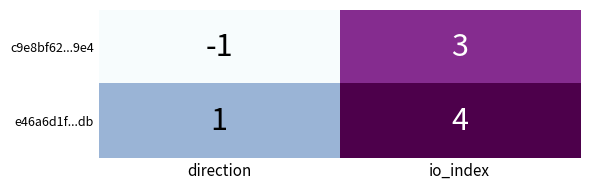

At direction, list the series in order from largest to smallest.

e46a6d1f...db, c9e8bf62...9e4